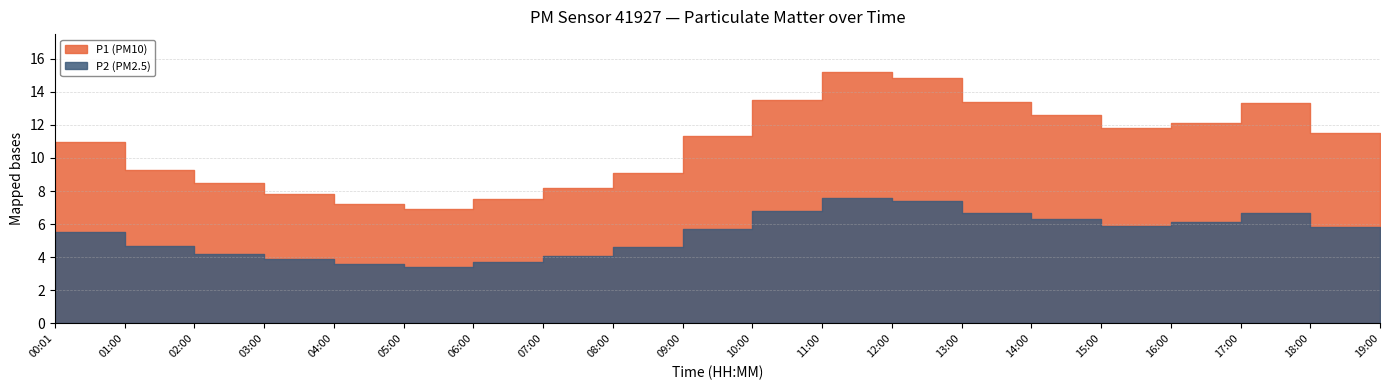

What is the spread (max minus min) of values at 17:00?

6.6